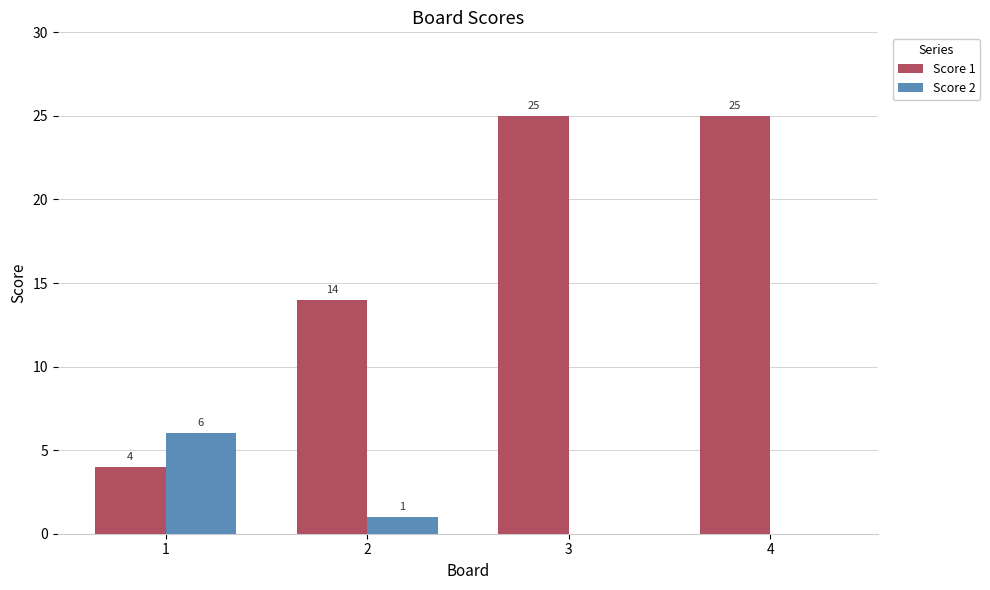

How many positive values does the Score 2 series have?

2